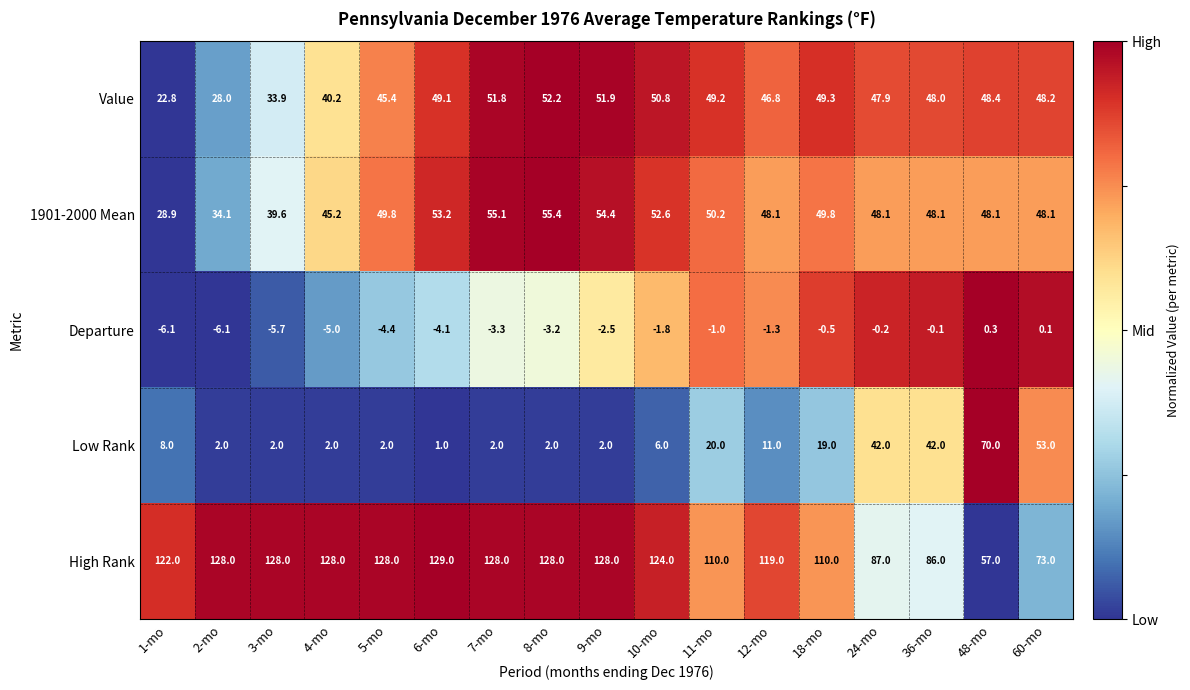

What is the spread (max minus min) of values at 1-mo?

128.1